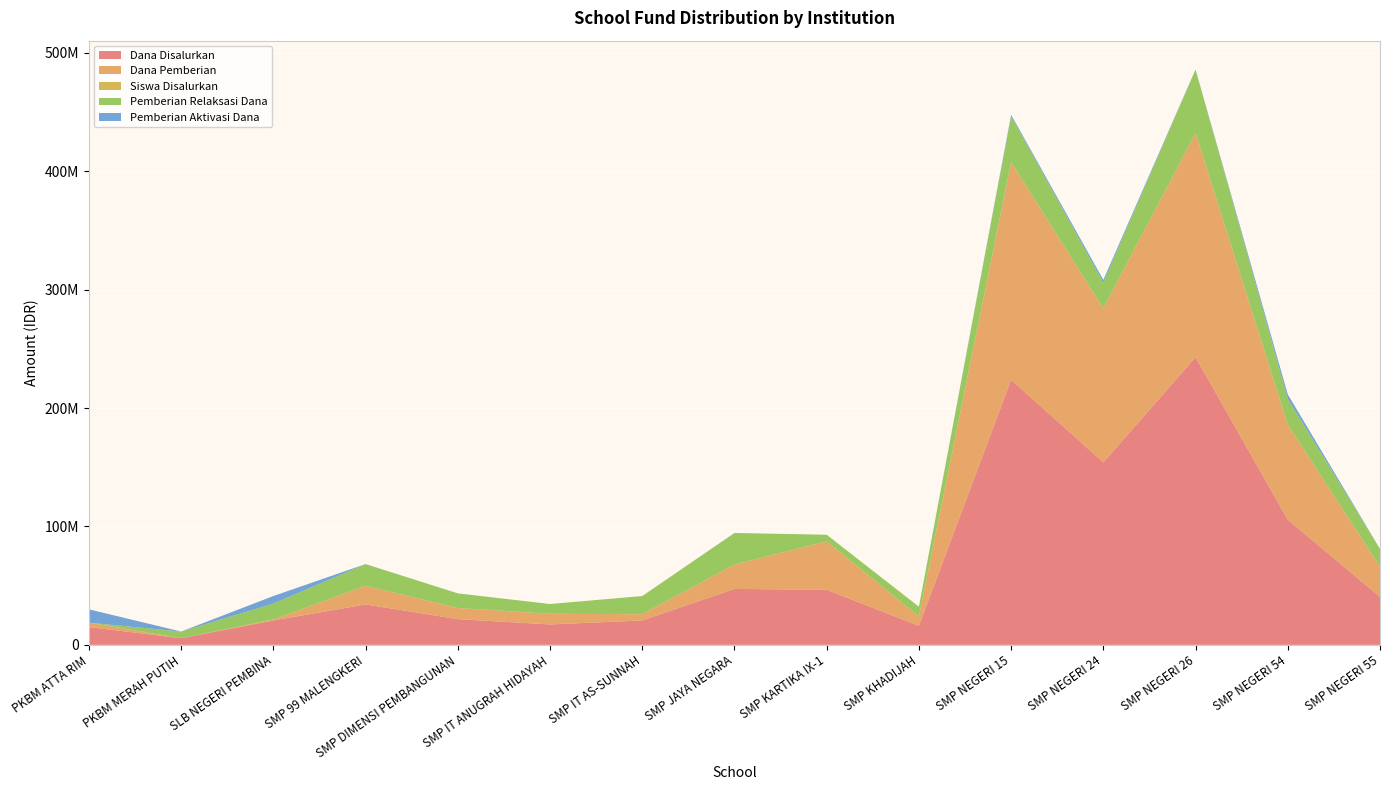

Reading left to right, extract all data points from this chart.

Dana Disalurkan: PKBM ATTA RIM=15000000	PKBM MERAH PUTIH=5625000	SLB NEGERI PEMBINA=20625000	SMP 99 MALENGKERI=34125000	SMP DIMENSI PEMBANGUNAN=21750000	SMP IT ANUGRAH HIDAYAH=17250000	SMP IT AS-SUNNAH=20625000	SMP JAYA NEGARA=47250000	SMP KARTIKA IX-1=46500000	SMP KHADIJAH=16125000	SMP NEGERI 15=223875000	SMP NEGERI 24=154125000	SMP NEGERI 26=243000000	SMP NEGERI 54=105750000	SMP NEGERI 55=40500000
Dana Pemberian: PKBM ATTA RIM=3750000	PKBM MERAH PUTIH=0	SLB NEGERI PEMBINA=750000	SMP 99 MALENGKERI=15750000	SMP DIMENSI PEMBANGUNAN=9375000	SMP IT ANUGRAH HIDAYAH=9000000	SMP IT AS-SUNNAH=5250000	SMP JAYA NEGARA=20625000	SMP KARTIKA IX-1=40875000	SMP KHADIJAH=7875000	SMP NEGERI 15=183750000	SMP NEGERI 24=130125000	SMP NEGERI 26=189375000	SMP NEGERI 54=80250000	SMP NEGERI 55=25500000
Siswa Disalurkan: PKBM ATTA RIM=32	PKBM MERAH PUTIH=12	SLB NEGERI PEMBINA=29	SMP 99 MALENGKERI=48	SMP DIMENSI PEMBANGUNAN=35	SMP IT ANUGRAH HIDAYAH=32	SMP IT AS-SUNNAH=30	SMP JAYA NEGARA=75	SMP KARTIKA IX-1=81	SMP KHADIJAH=27	SMP NEGERI 15=360	SMP NEGERI 24=253	SMP NEGERI 26=373	SMP NEGERI 54=141	SMP NEGERI 55=54
Pemberian Relaksasi Dana: PKBM ATTA RIM=0	PKBM MERAH PUTIH=5625000	SLB NEGERI PEMBINA=13500000	SMP 99 MALENGKERI=18375000	SMP DIMENSI PEMBANGUNAN=12375000	SMP IT ANUGRAH HIDAYAH=8250000	SMP IT AS-SUNNAH=15375000	SMP JAYA NEGARA=26625000	SMP KARTIKA IX-1=5625000	SMP KHADIJAH=8250000	SMP NEGERI 15=39000000	SMP NEGERI 24=21750000	SMP NEGERI 26=53625000	SMP NEGERI 54=21750000	SMP NEGERI 55=15000000
Pemberian Aktivasi Dana: PKBM ATTA RIM=11250000	PKBM MERAH PUTIH=0	SLB NEGERI PEMBINA=6375000	SMP 99 MALENGKERI=0	SMP DIMENSI PEMBANGUNAN=0	SMP IT ANUGRAH HIDAYAH=0	SMP IT AS-SUNNAH=0	SMP JAYA NEGARA=0	SMP KARTIKA IX-1=0	SMP KHADIJAH=0	SMP NEGERI 15=1125000	SMP NEGERI 24=2250000	SMP NEGERI 26=0	SMP NEGERI 54=3750000	SMP NEGERI 55=0